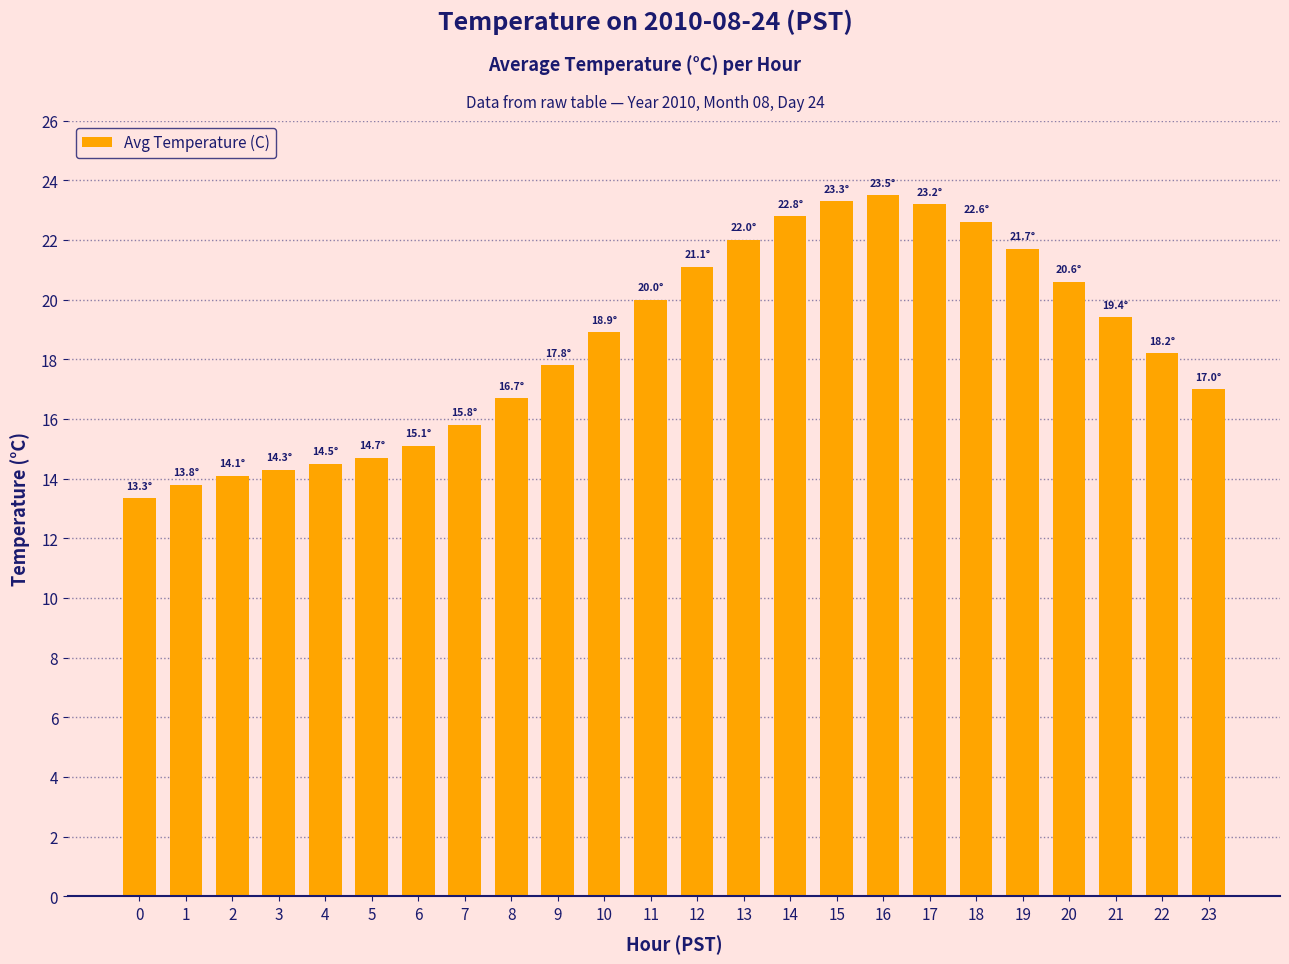

Between 9 and 22, which is larger?

22